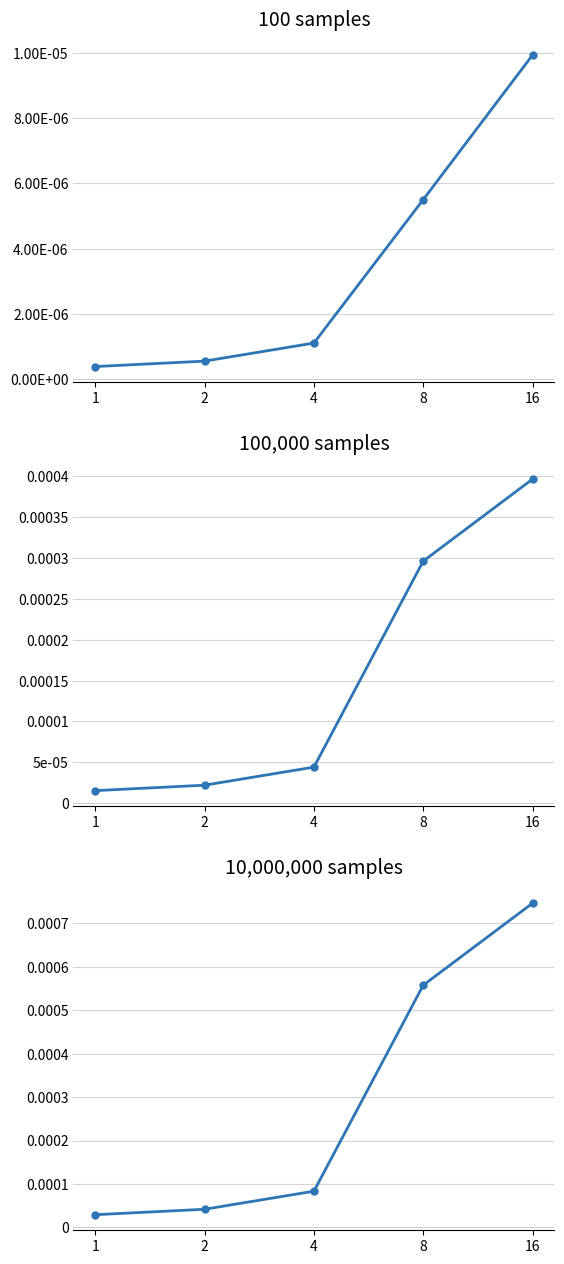

Which series has the largest total across all categories?

10,000,000 samples